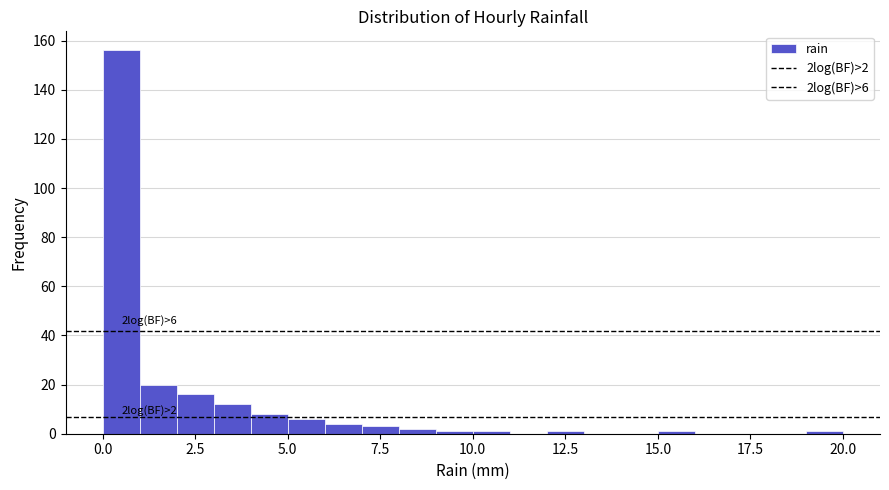

Around what value on the x-axis is the tallest bar? Give the approximate position of its centre, as read against the axis.

0.5